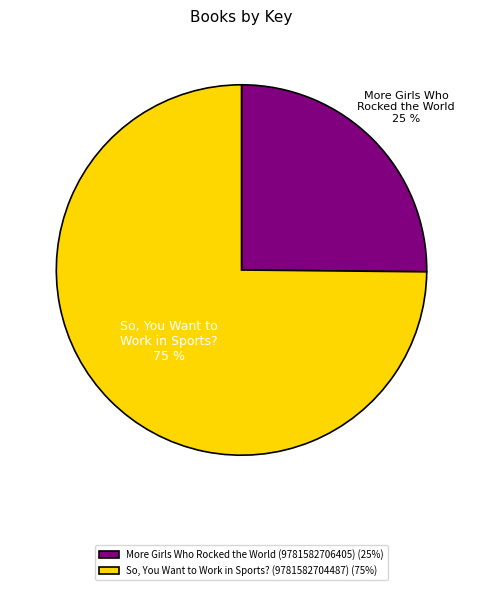

Which has a higher value, So, You Want to Work in Sports? (9781582704487) (75%) or More Girls Who Rocked the World (9781582706405) (25%)?

So, You Want to Work in Sports? (9781582704487) (75%)